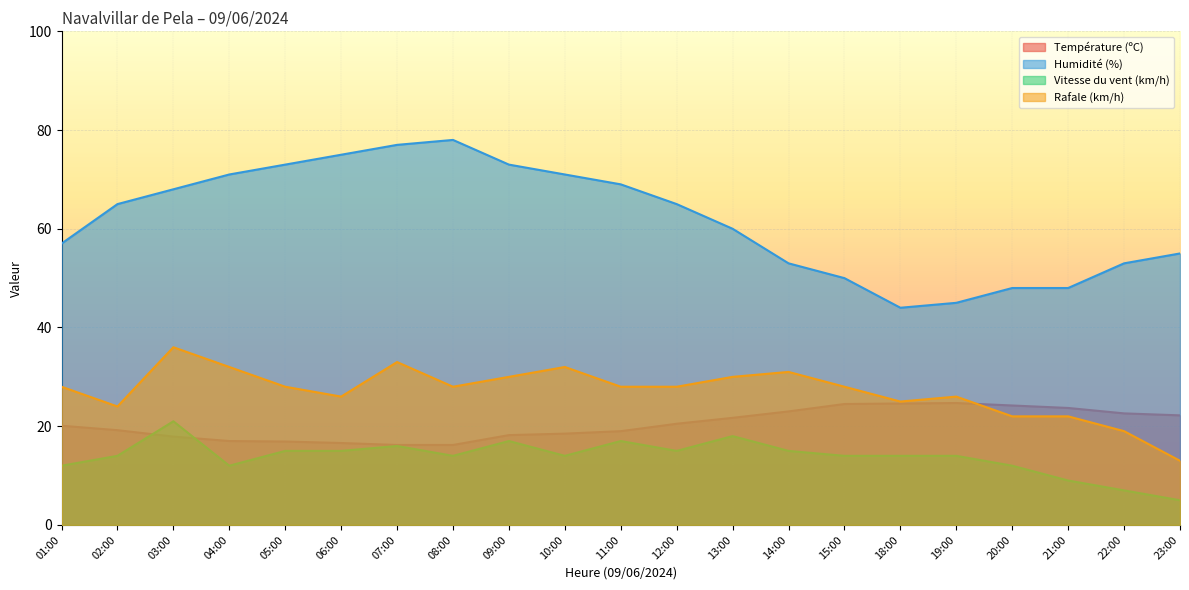

True or false: Rafale (km/h) and Vitesse du vent (km/h) intersect in this chart.

False